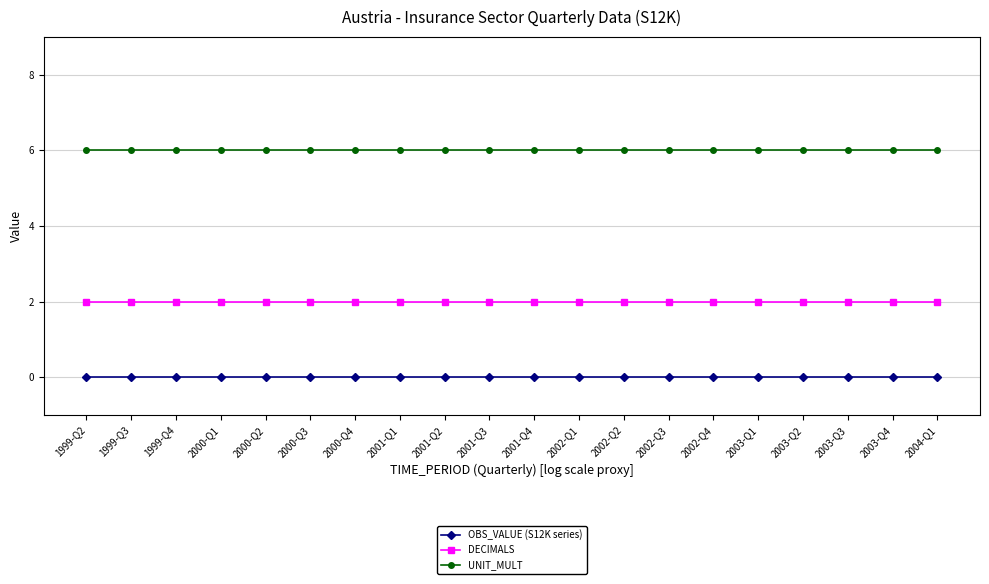

Reading right to left, list all the values displayed in this chart.

OBS_VALUE (S12K series): 0	0	0	0	0	0	0	0	0	0	0	0	0	0	0	0	0	0	0	0
DECIMALS: 2	2	2	2	2	2	2	2	2	2	2	2	2	2	2	2	2	2	2	2
UNIT_MULT: 6	6	6	6	6	6	6	6	6	6	6	6	6	6	6	6	6	6	6	6